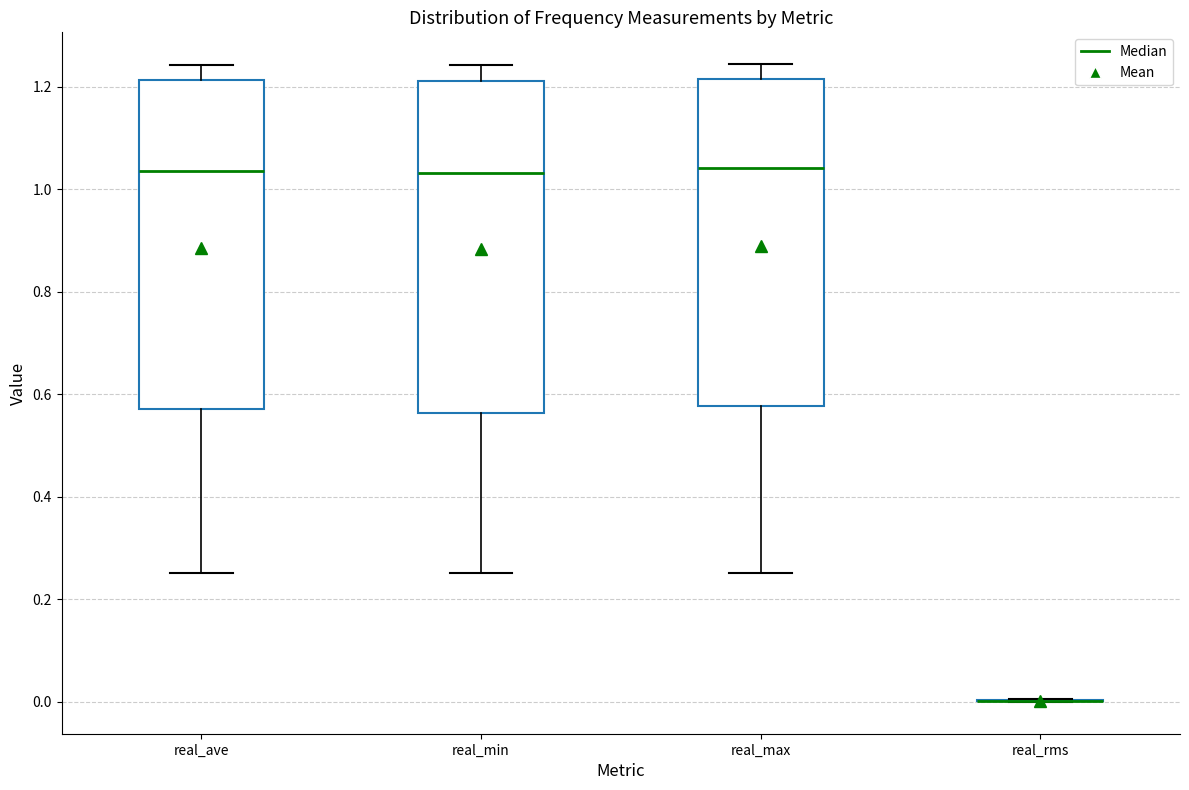

Reading left to right, read every box against the y-axis: the position of its median line, the range the box covers, and the ends of its whiskers. The values are not printed on the chart, so give them approximately, as read against the axis.

real_ave: median 1.04, box 0.58 to 1.22, whiskers 0.26 to 1.24
real_min: median 1.04, box 0.56 to 1.22, whiskers 0.26 to 1.24
real_max: median 1.04, box 0.58 to 1.22, whiskers 0.26 to 1.24
real_rms: box collapsed to a line at 0.00, whiskers 0.00 to 0.00